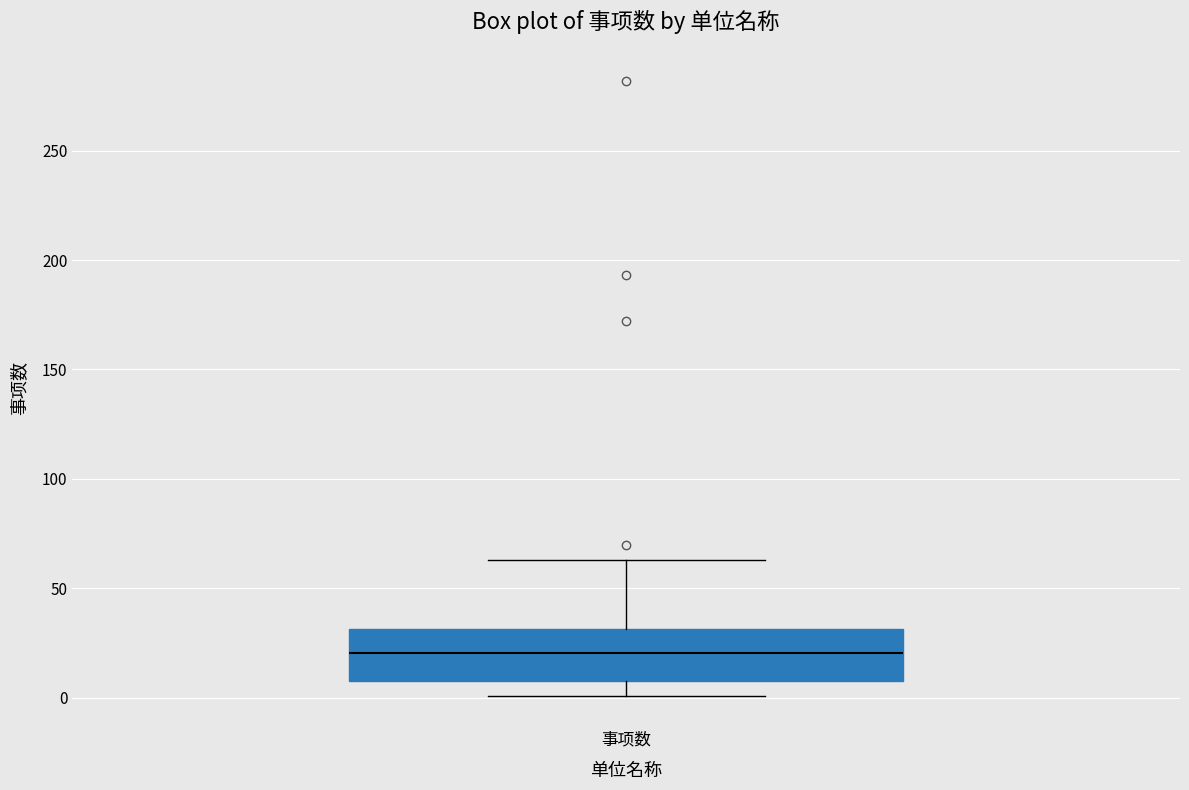

Where does the lower whisker of the box for 事项数 end on the y-axis? The values are not printed on the chart, so give them approximately, as read against the axis.

0